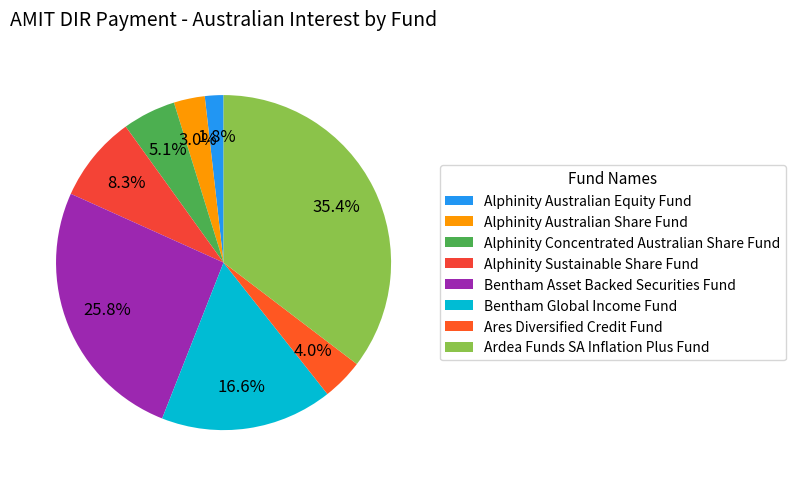

The Bentham Global Income Fund slice represents 17% of the pie. True or false?

True